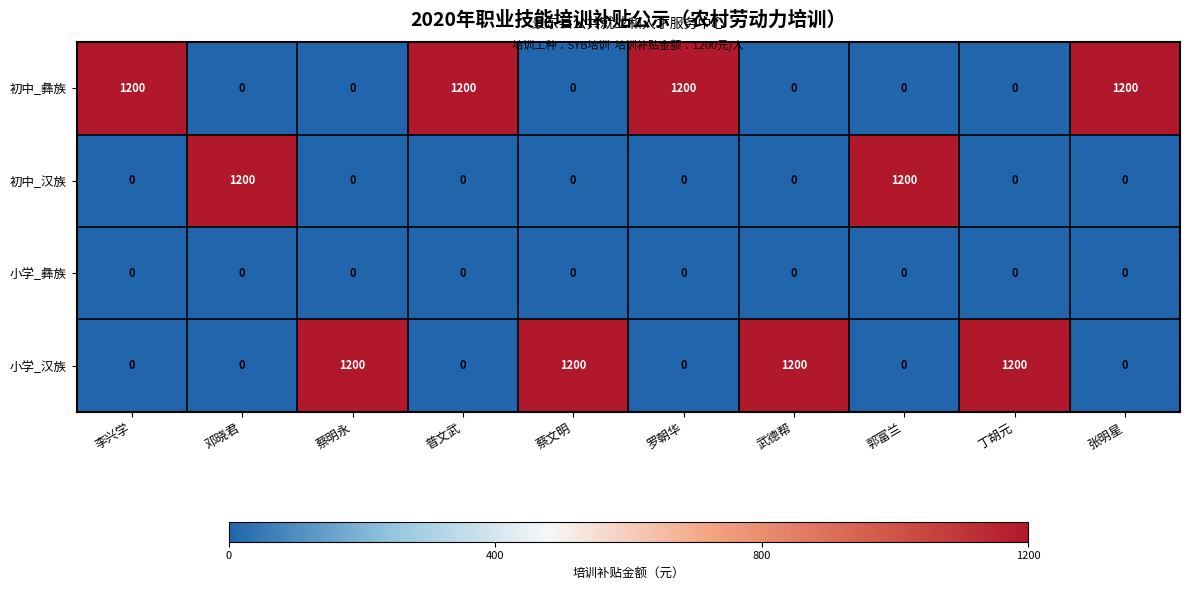

How many 小学_汉族 values are between 0 and 1200?

10